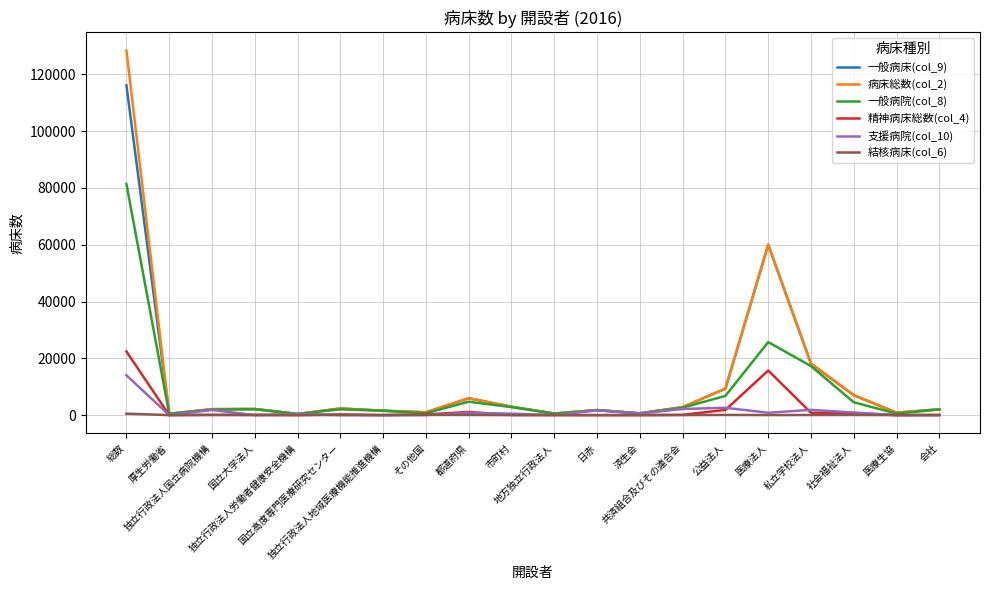

What is the sum of the 病床総数(col_2) values at 独立行政法人地域医療機能推進機構 and 日赤?

3325